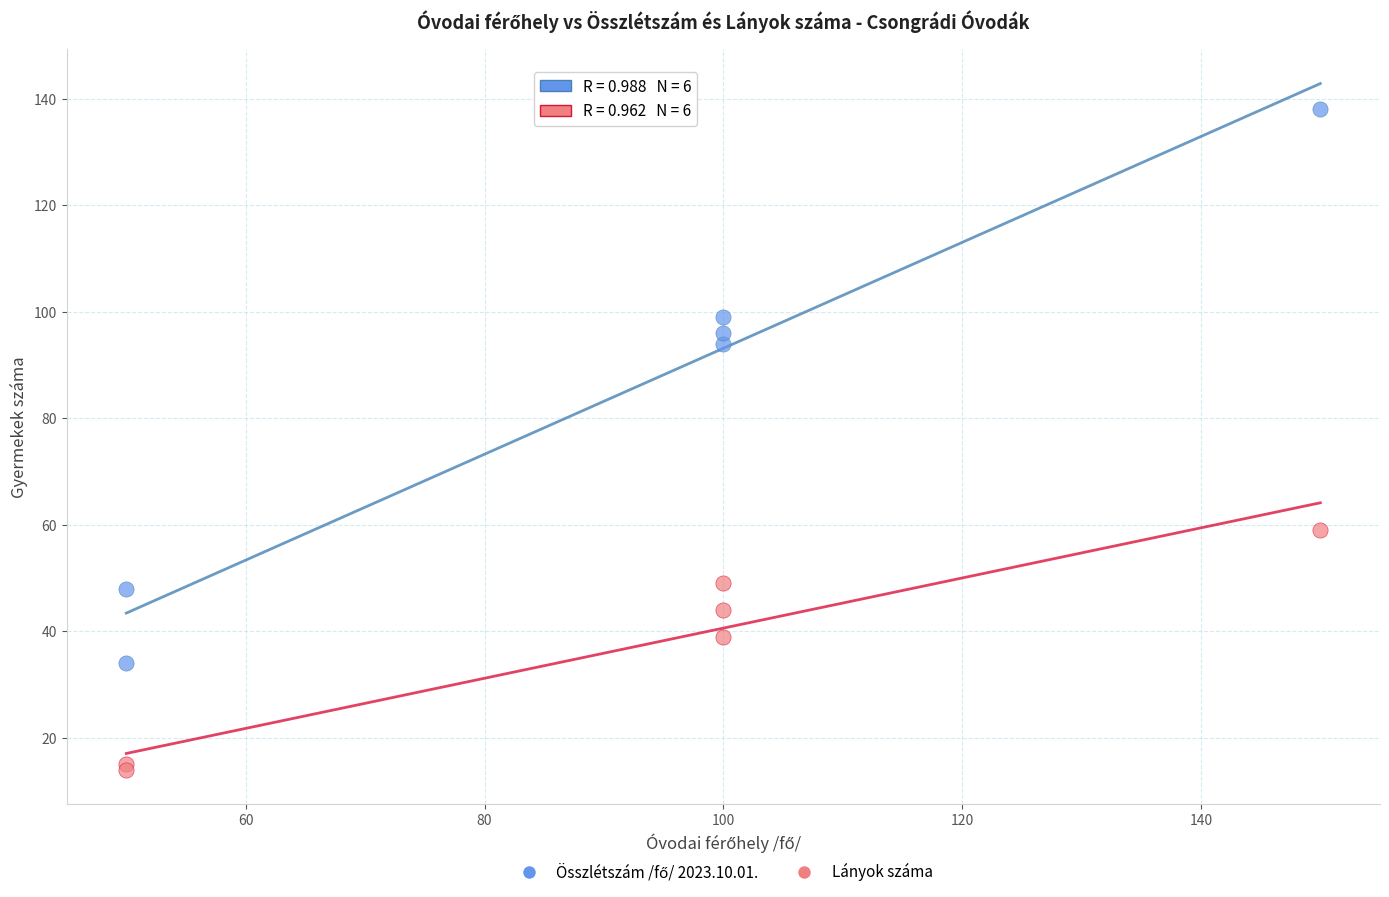

What is the X range (max minus min) for the scatter plot?

100